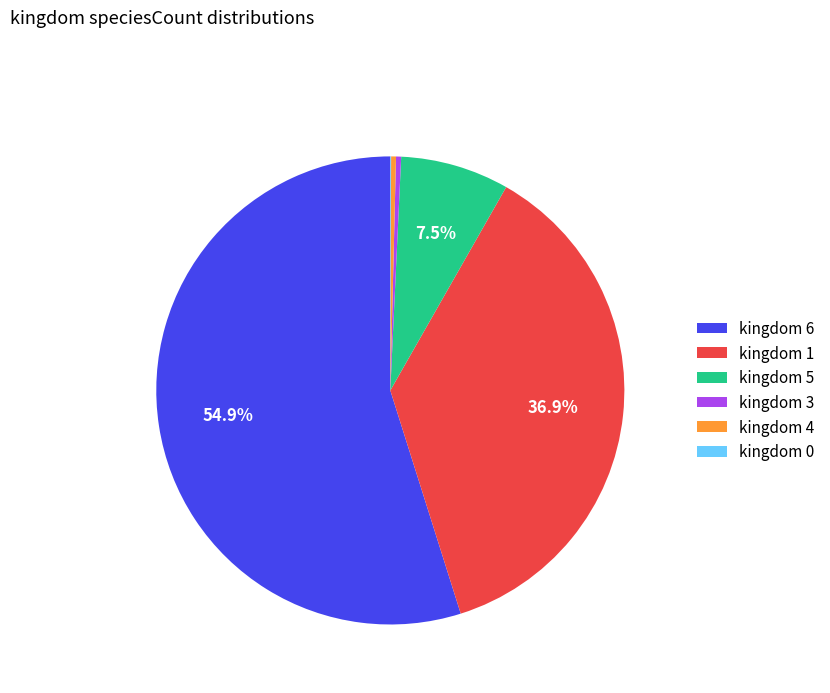

Is the sum of kingdom 1 and kingdom 4 greater than half?

No